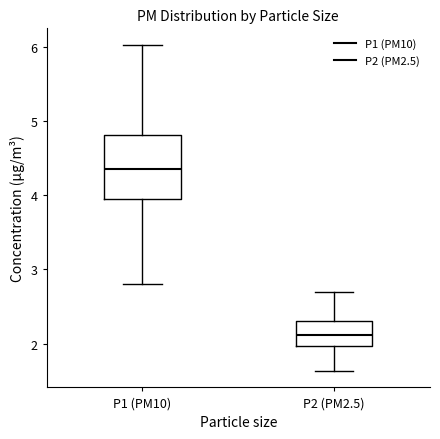

Which box's median line is the lowest?

P2 (PM2.5)